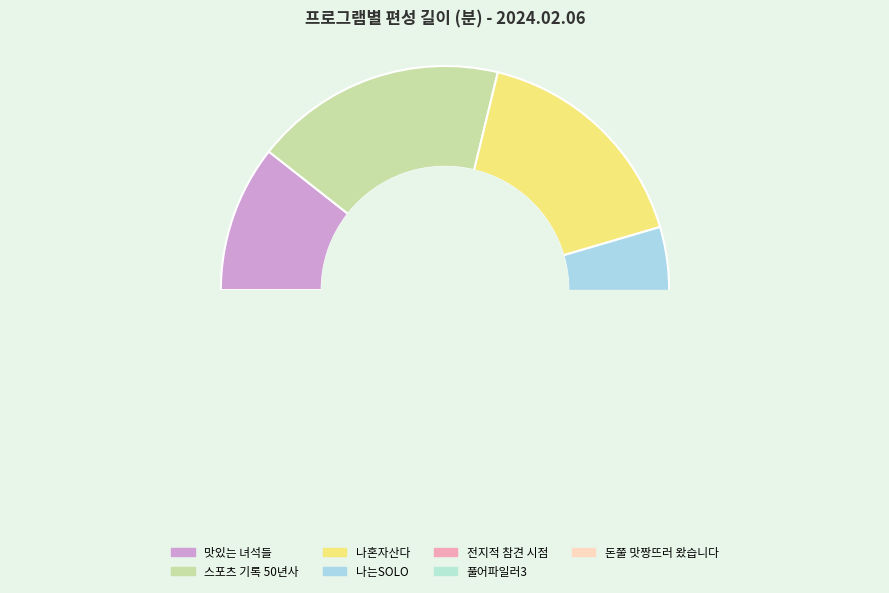

Is there a majority slice in this chart?

No